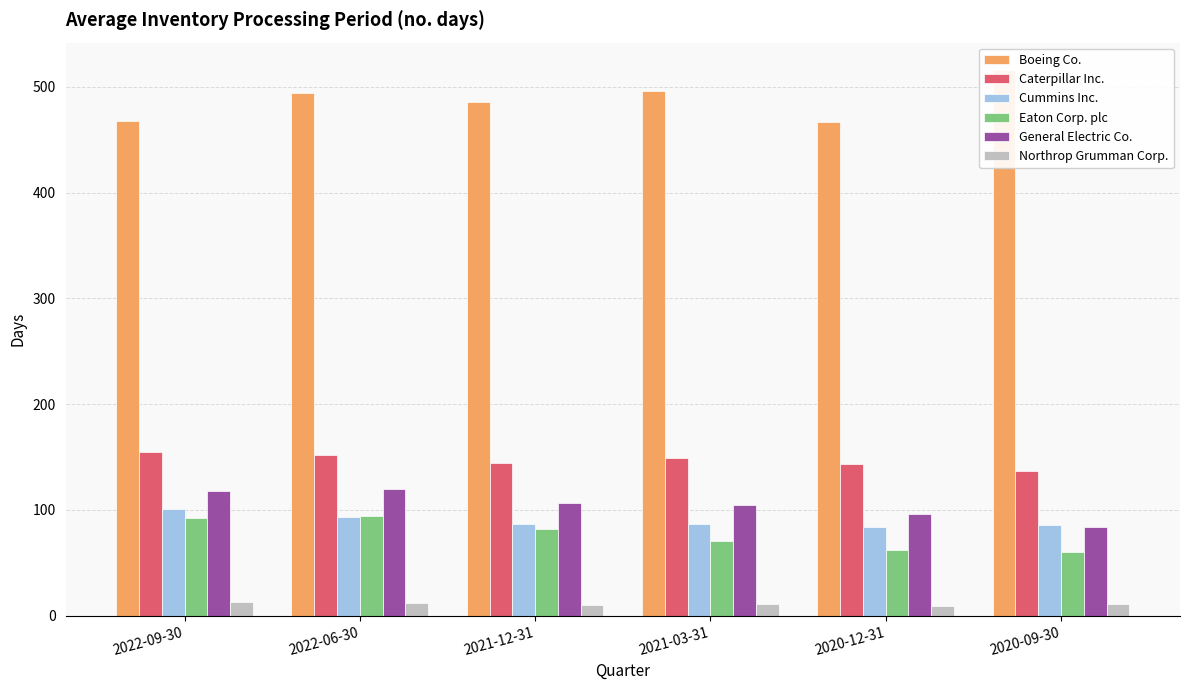

What is the spread (max minus min) of values at 2022-09-30?

455